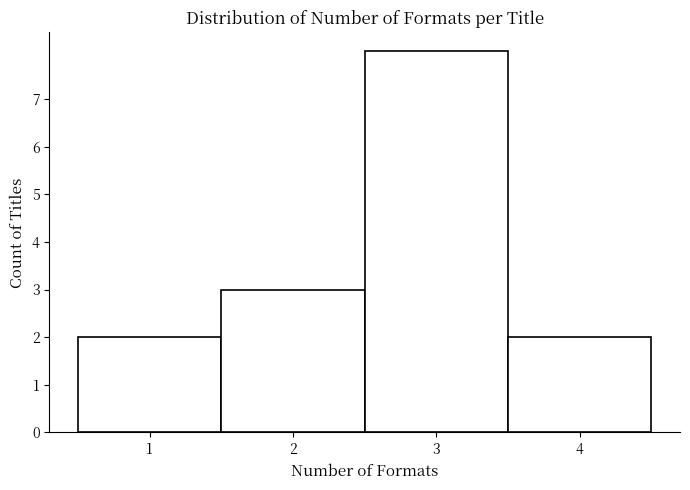

Reading left to right, list every bar in this chart as the range it spans on the x-axis followed by its height. The values are not printed on the chart, so give them approximately, as read against the axis.

0.5 to 1.5: 2
1.5 to 2.5: 3
2.5 to 3.5: 8
3.5 to 4.5: 2